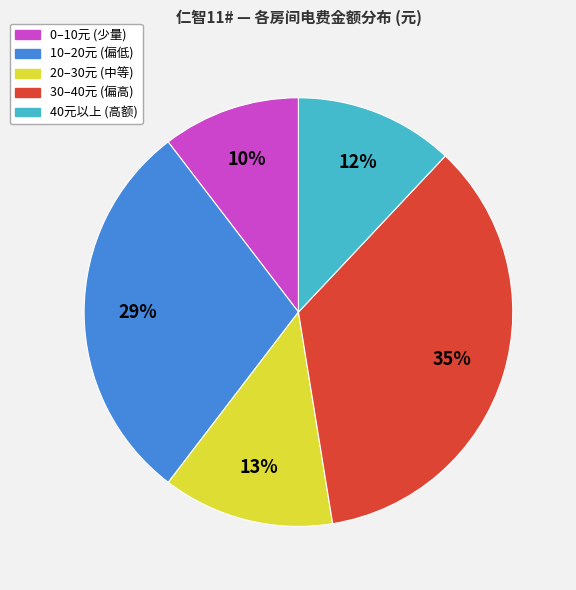

Is there a majority slice in this chart?

No